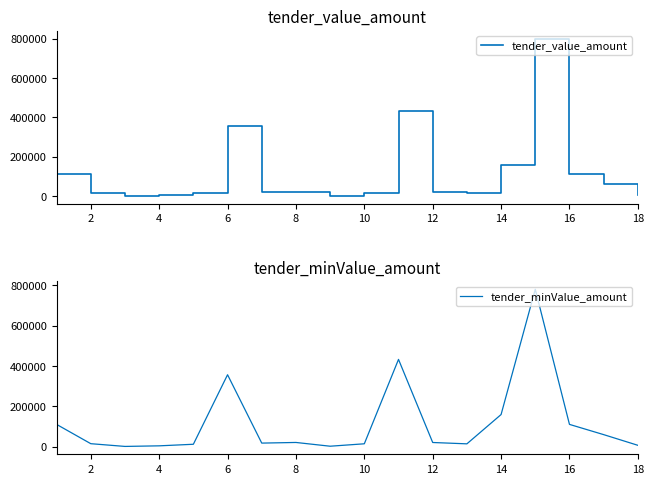

What is the maximum value for tender_value_amount?

800000